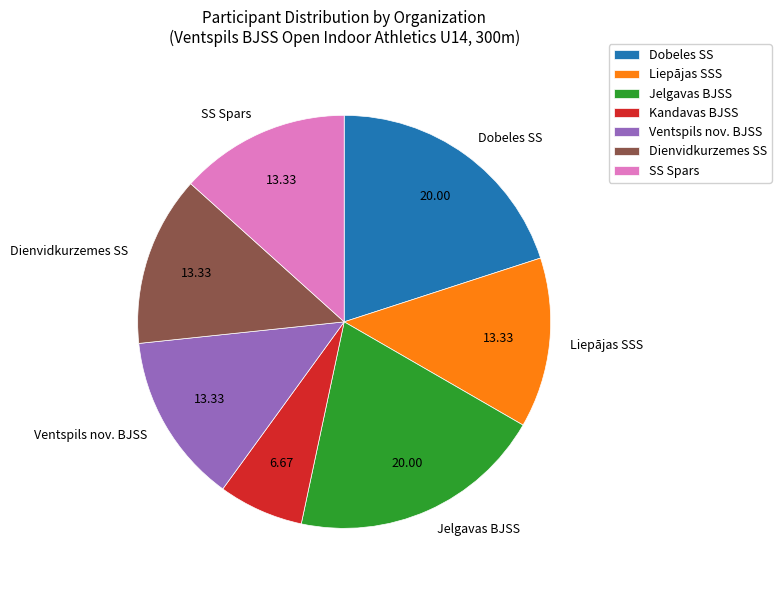

Which slice is the smallest?

Kandavas BJSS